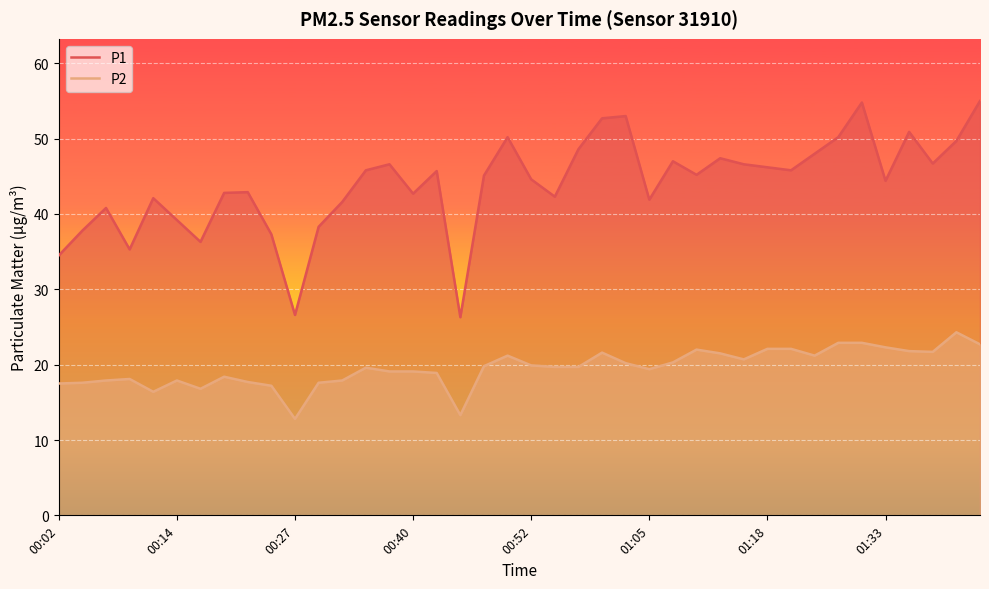

Reading right to left, transcribe all the data shown in this chart.

P1: 55.0	49.7	46.7	50.9	44.4	54.8	50.2	48.0	45.8	46.2	46.6	47.4	45.2	47.0	41.9	53.0	52.7	48.6	42.3	44.6	50.2	45.1	26.3	45.7	42.7	46.6	45.8	41.6	38.3	26.6	37.3	42.9	42.8	36.3	39.2	42.1	35.3	40.8	37.8	34.5
P2: 22.7	24.3	21.7	21.8	22.3	22.9	22.9	21.2	22.1	22.1	20.7	21.5	22.0	20.3	19.4	20.2	21.6	19.7	19.7	19.9	21.2	19.8	13.3	18.9	19.1	19.1	19.6	17.9	17.6	12.8	17.2	17.7	18.4	16.8	17.9	16.4	18.1	17.9	17.6	17.5